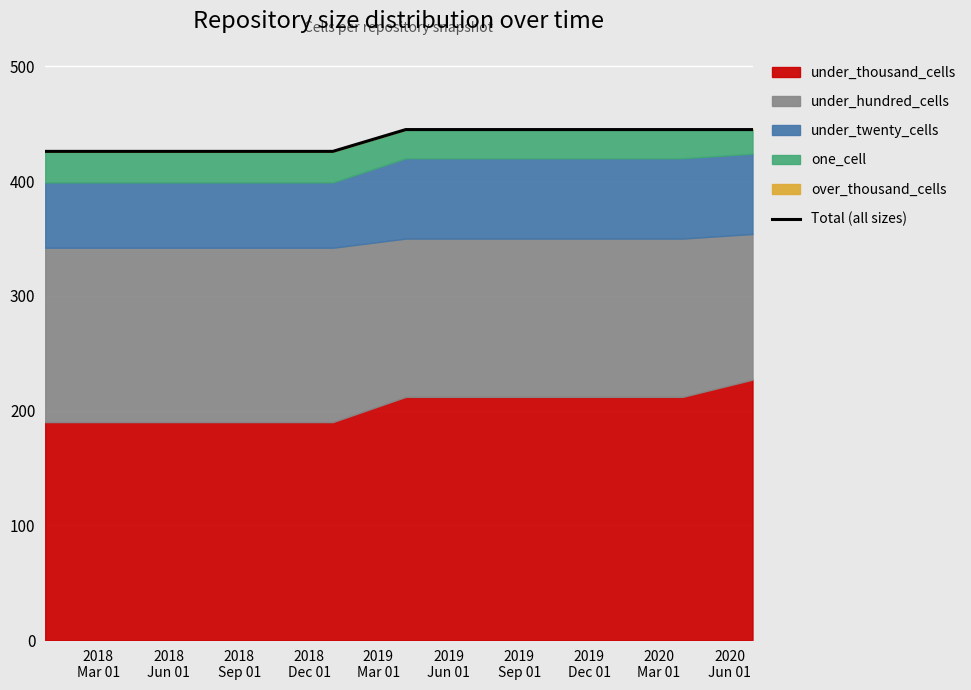

The value at 2018
Sep 01 is 426. True or false?

True